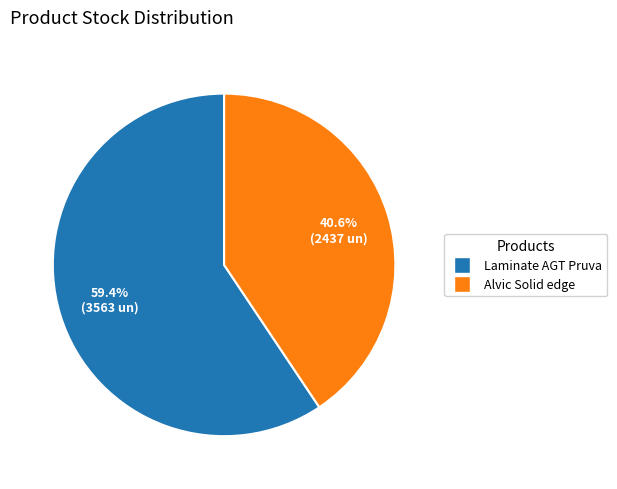

Does any single category account for the majority?

Yes